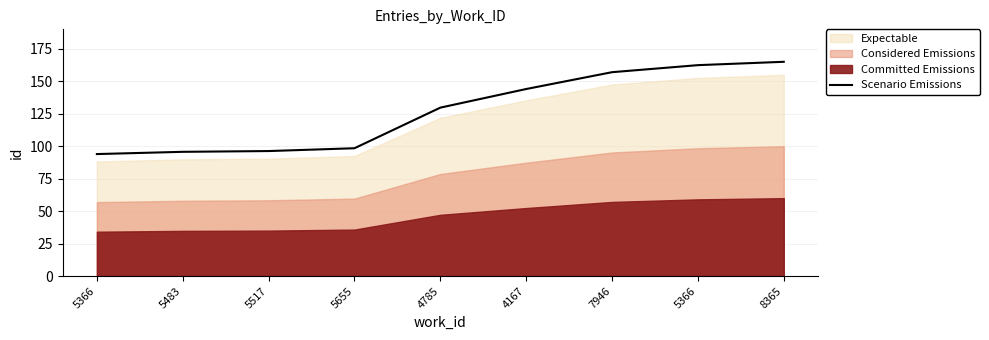

Between 4785 and 4167, which is larger?

4167